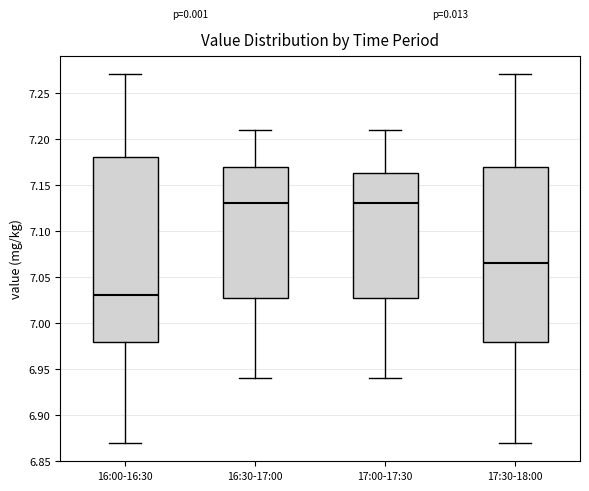

Which box is the tallest, from its lower edge to its upper edge?

16:00-16:30